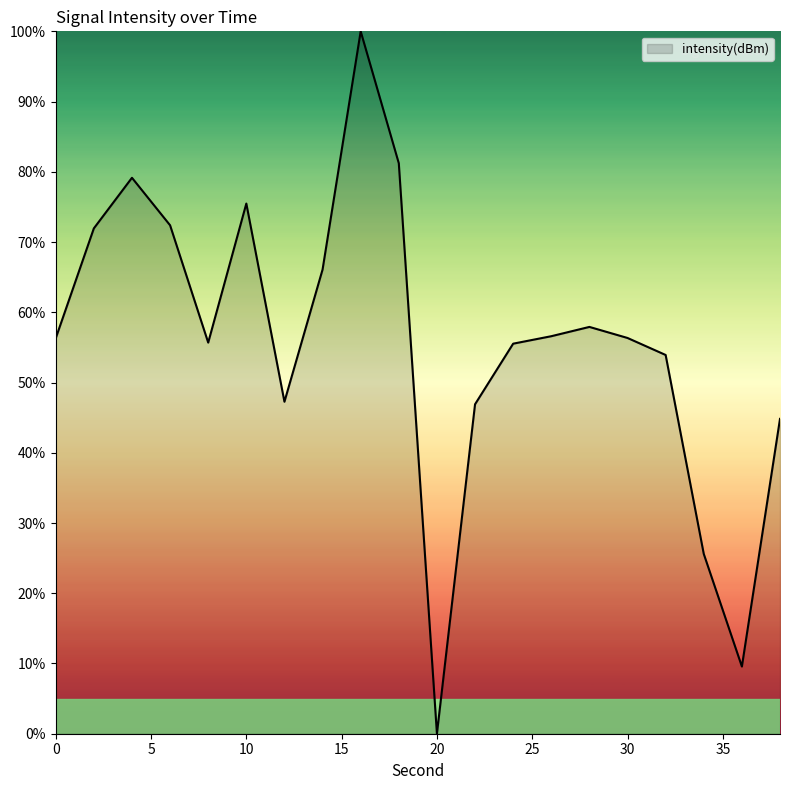

How many interior local peaks (higher than both neighbors) does the data have?

4